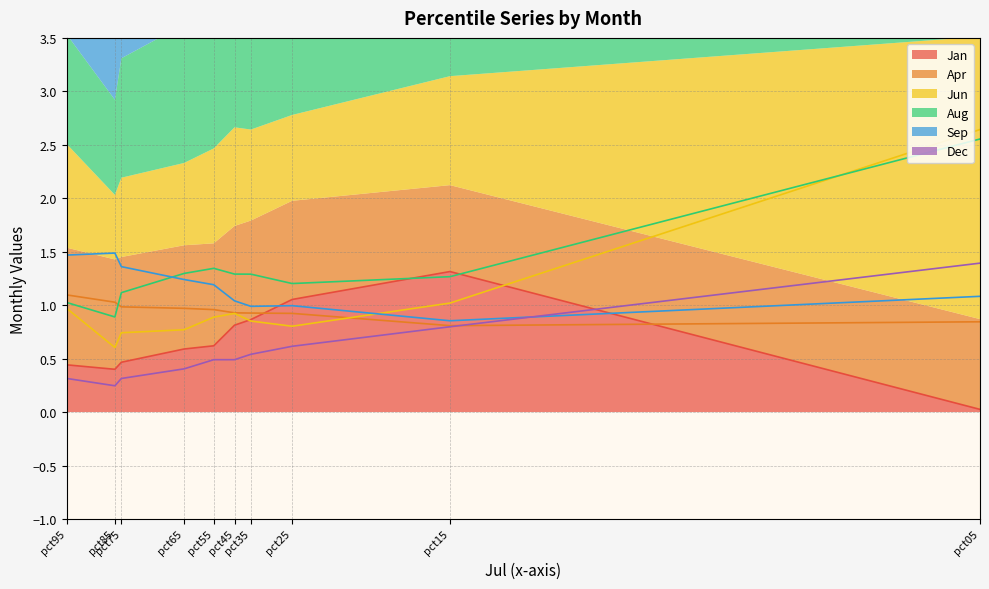

At which category does the chart reach its peak across all series?

pct05